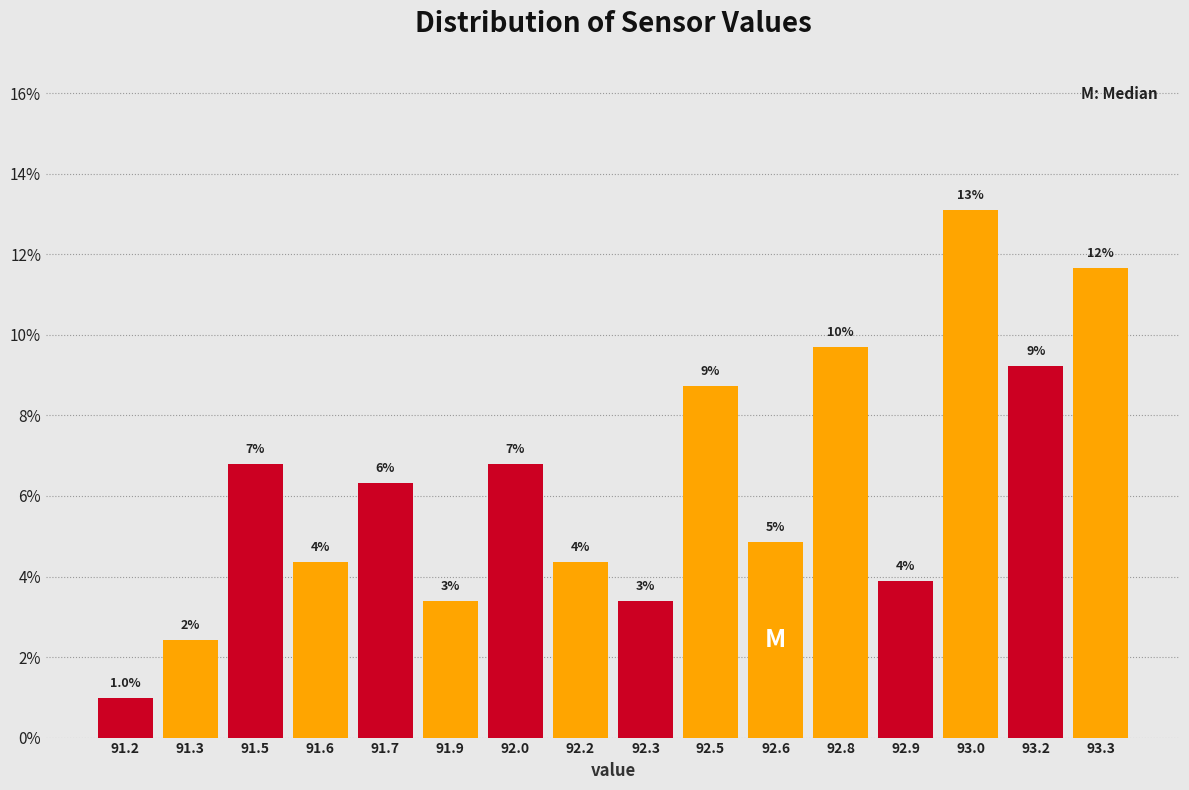

Are the bars horizontal?

No